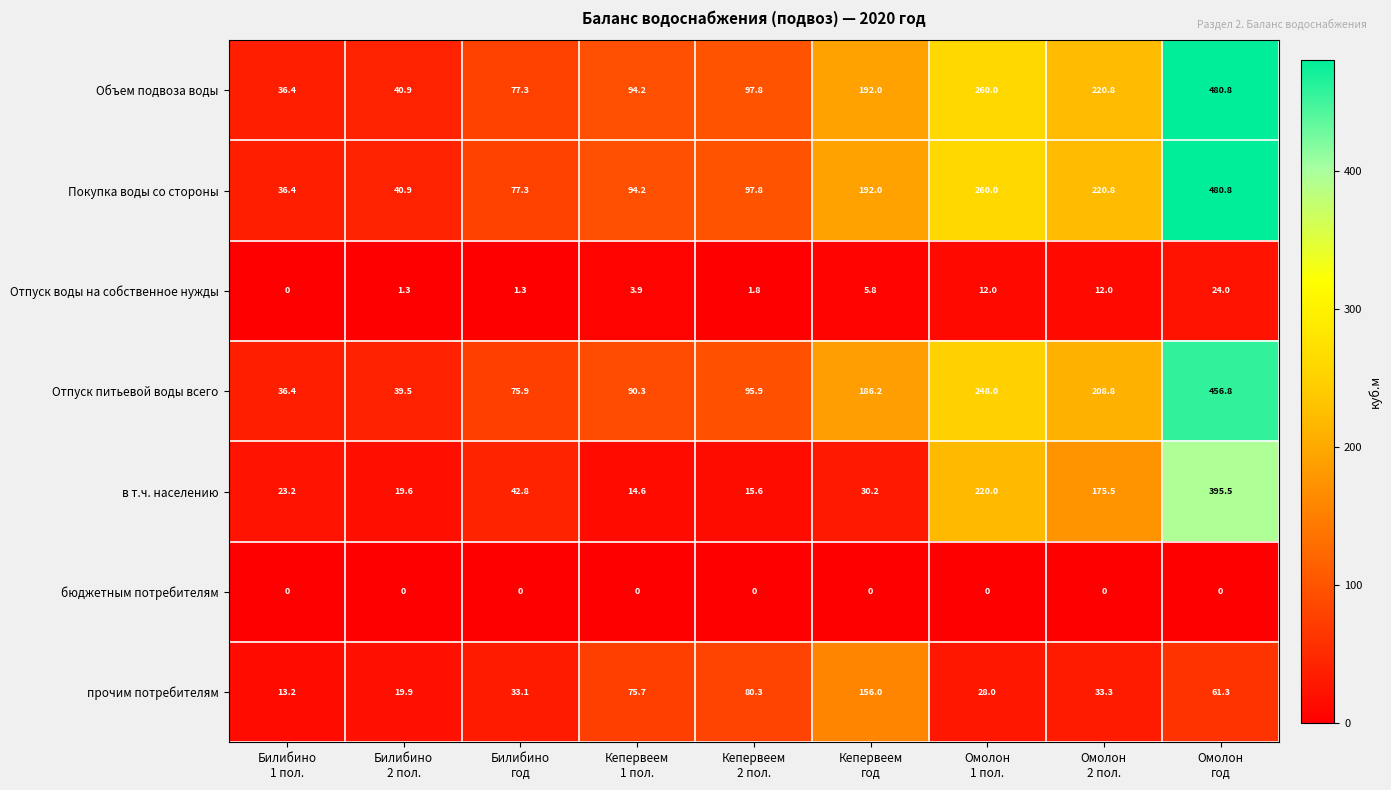

At how many categories does at least one series exceed 211?

3